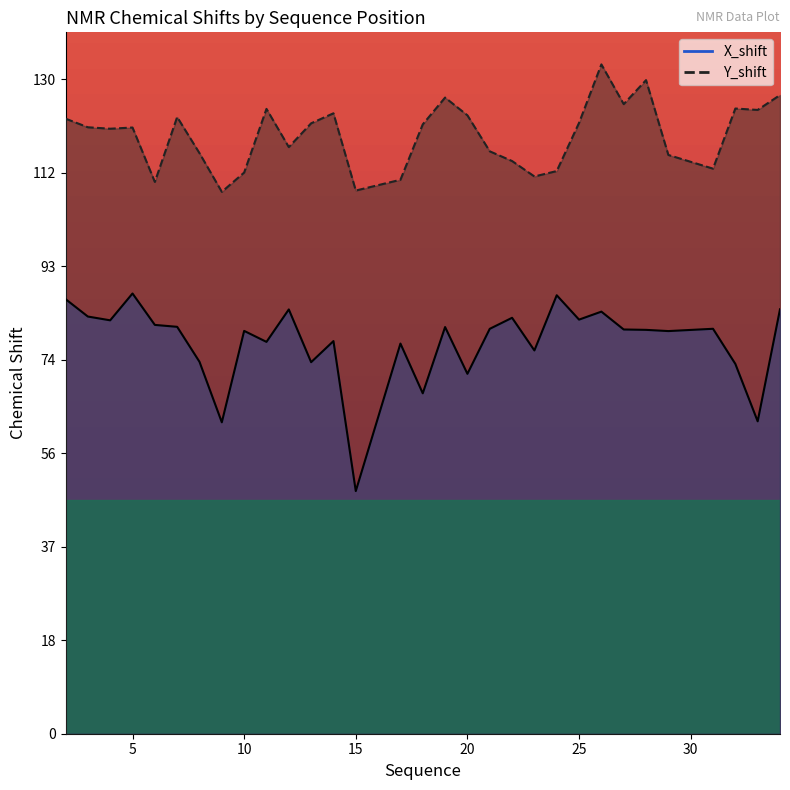

What is the total value across all series at 8?

20.4